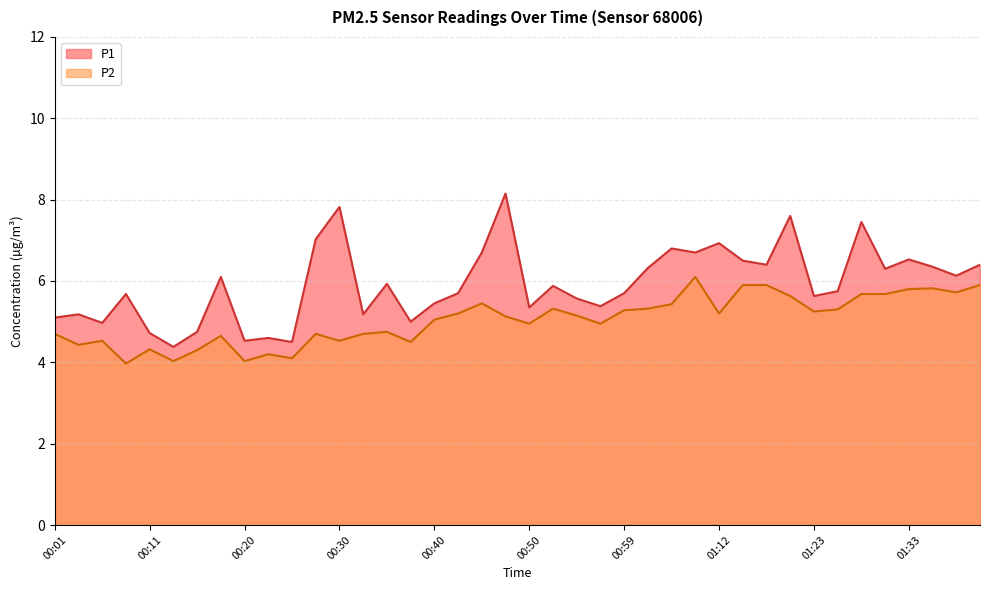

Is the value of P1 at 00:15 greater than the value of P2 at 00:08?

Yes